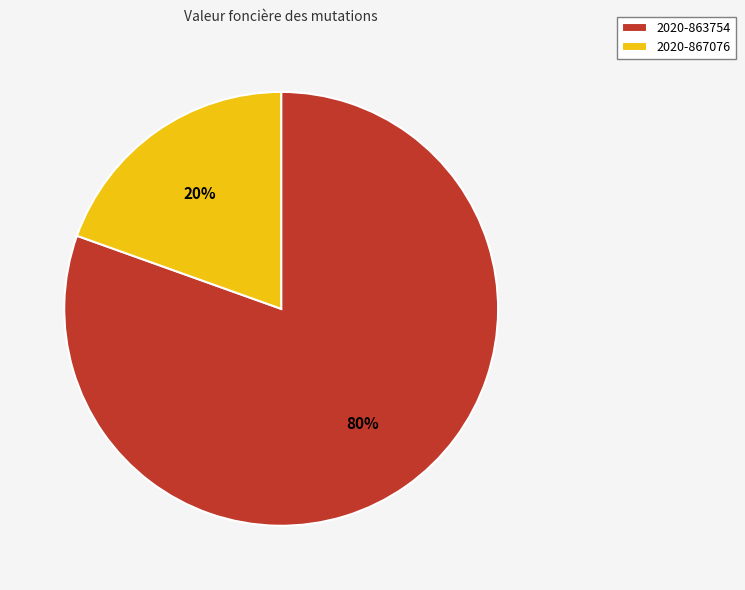

Do 2020-867076 and 2020-863754 together represent more than half of the pie?

Yes